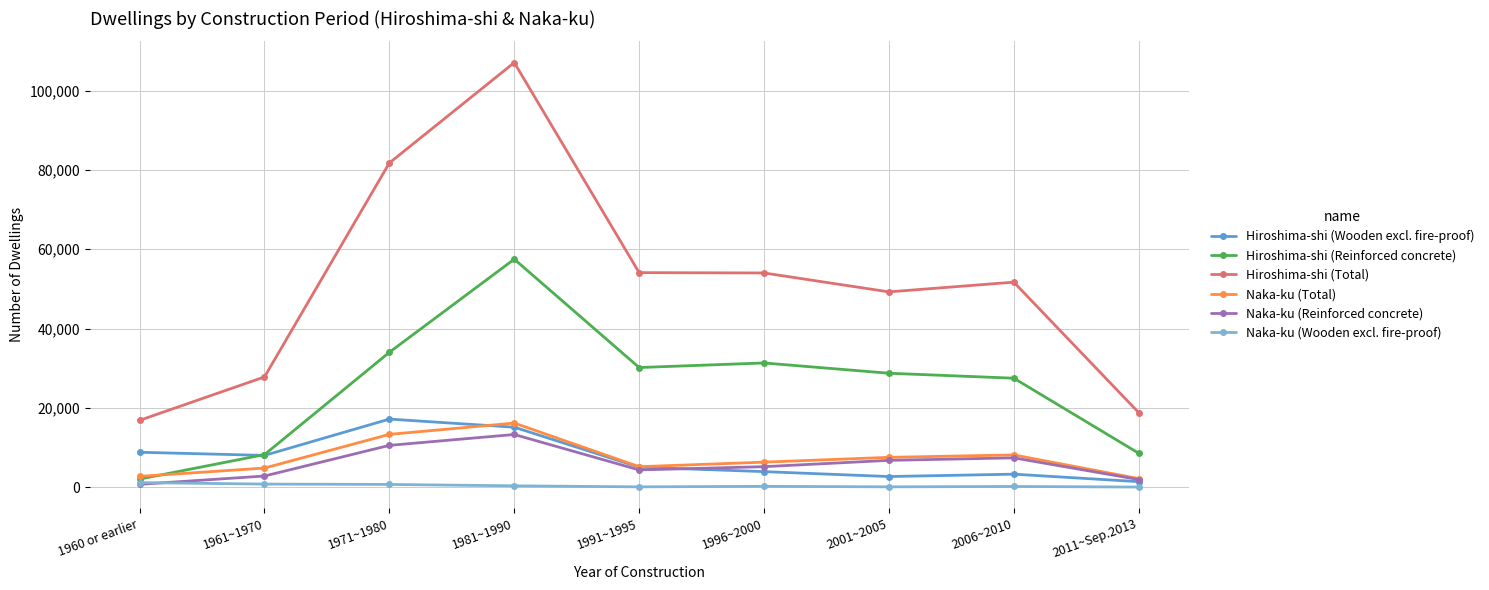

What is the maximum value for Hiroshima-shi (Reinforced concrete)?

57490